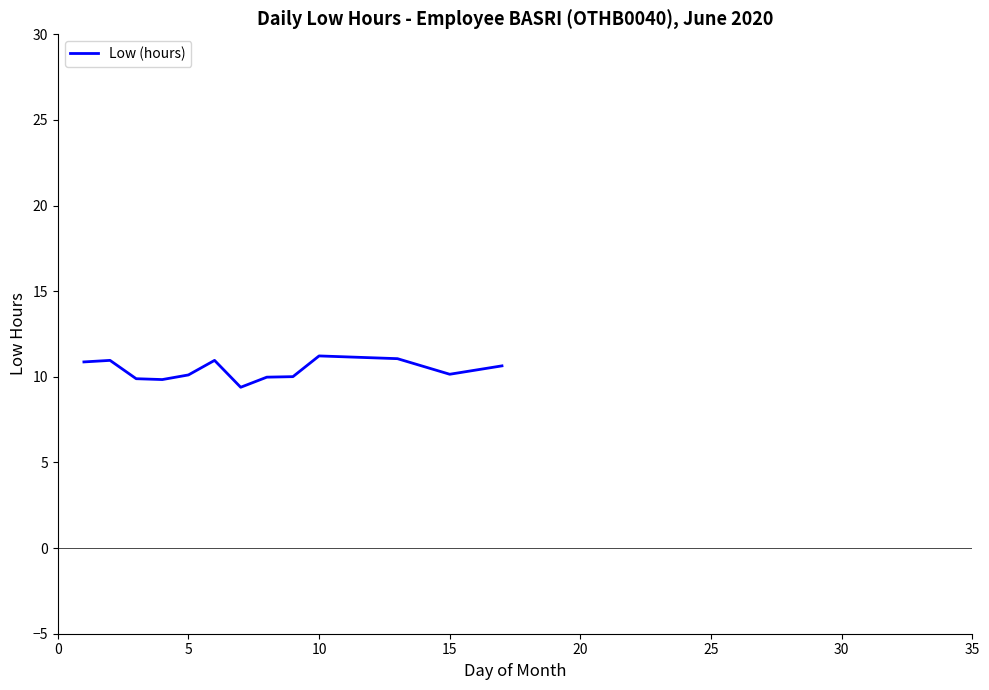

How many distinct data groups are displayed?

1